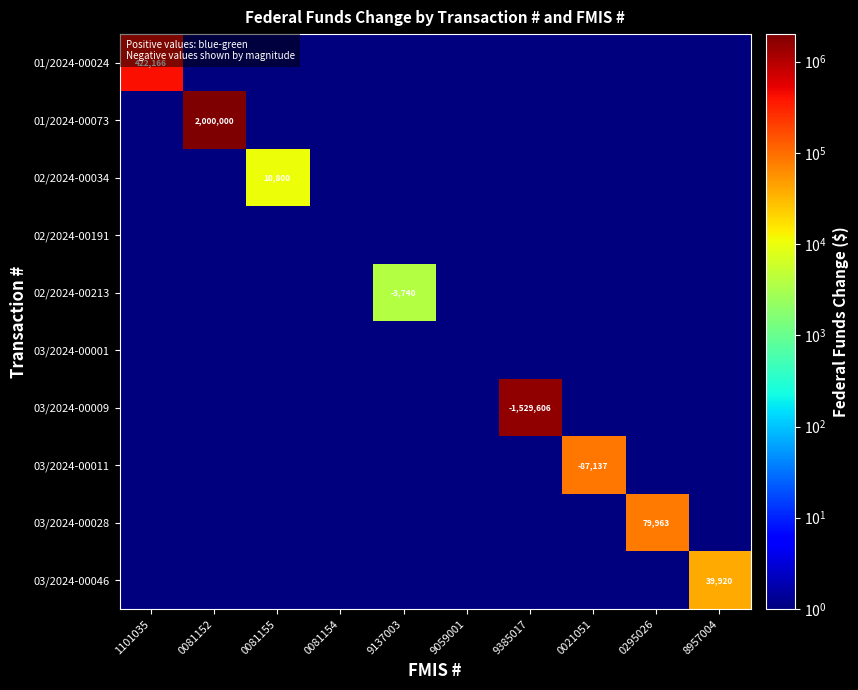

Where is 02/2024-00191 nearest to the value 0?

1101035